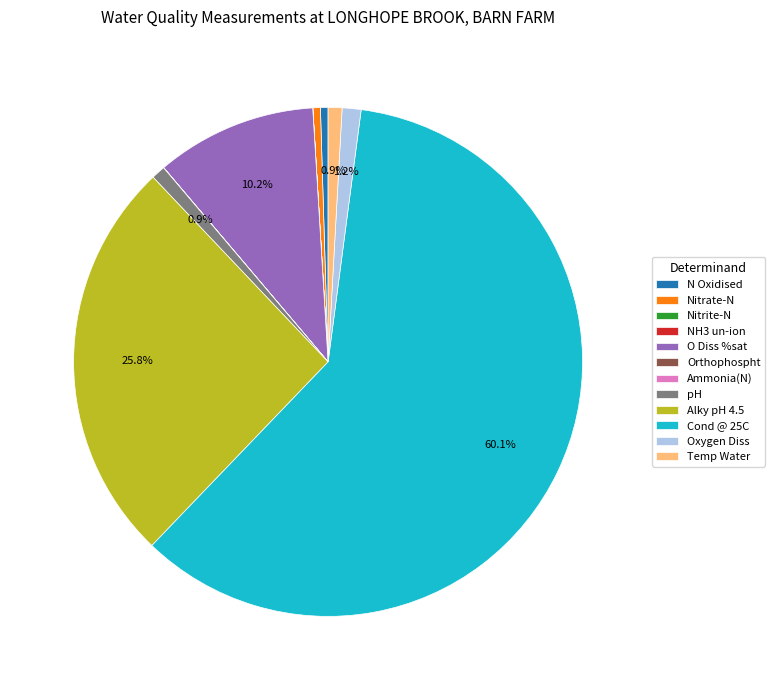

Which slice represents more than half of the pie?

Cond @ 25C